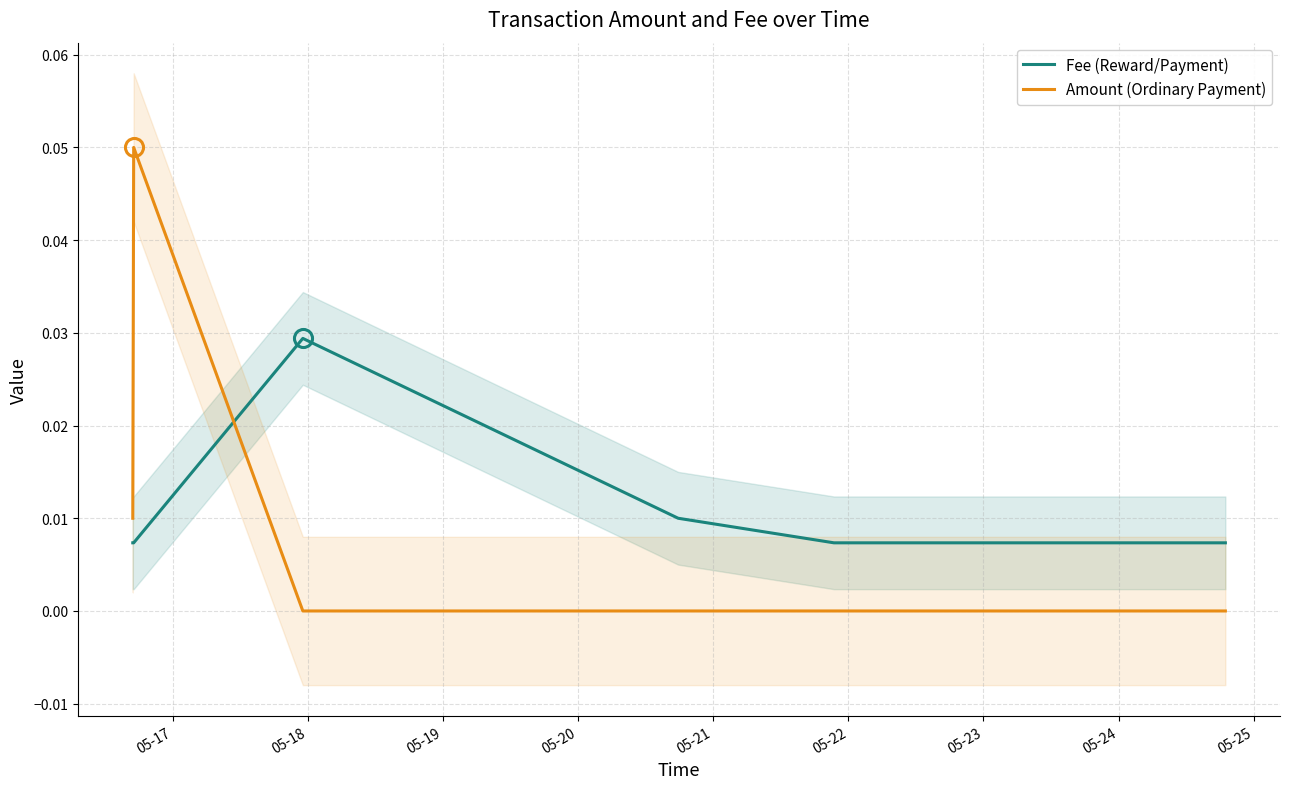

List the series in order of their overall mean, lowest first.

Amount (Ordinary Payment), Fee (Reward/Payment)